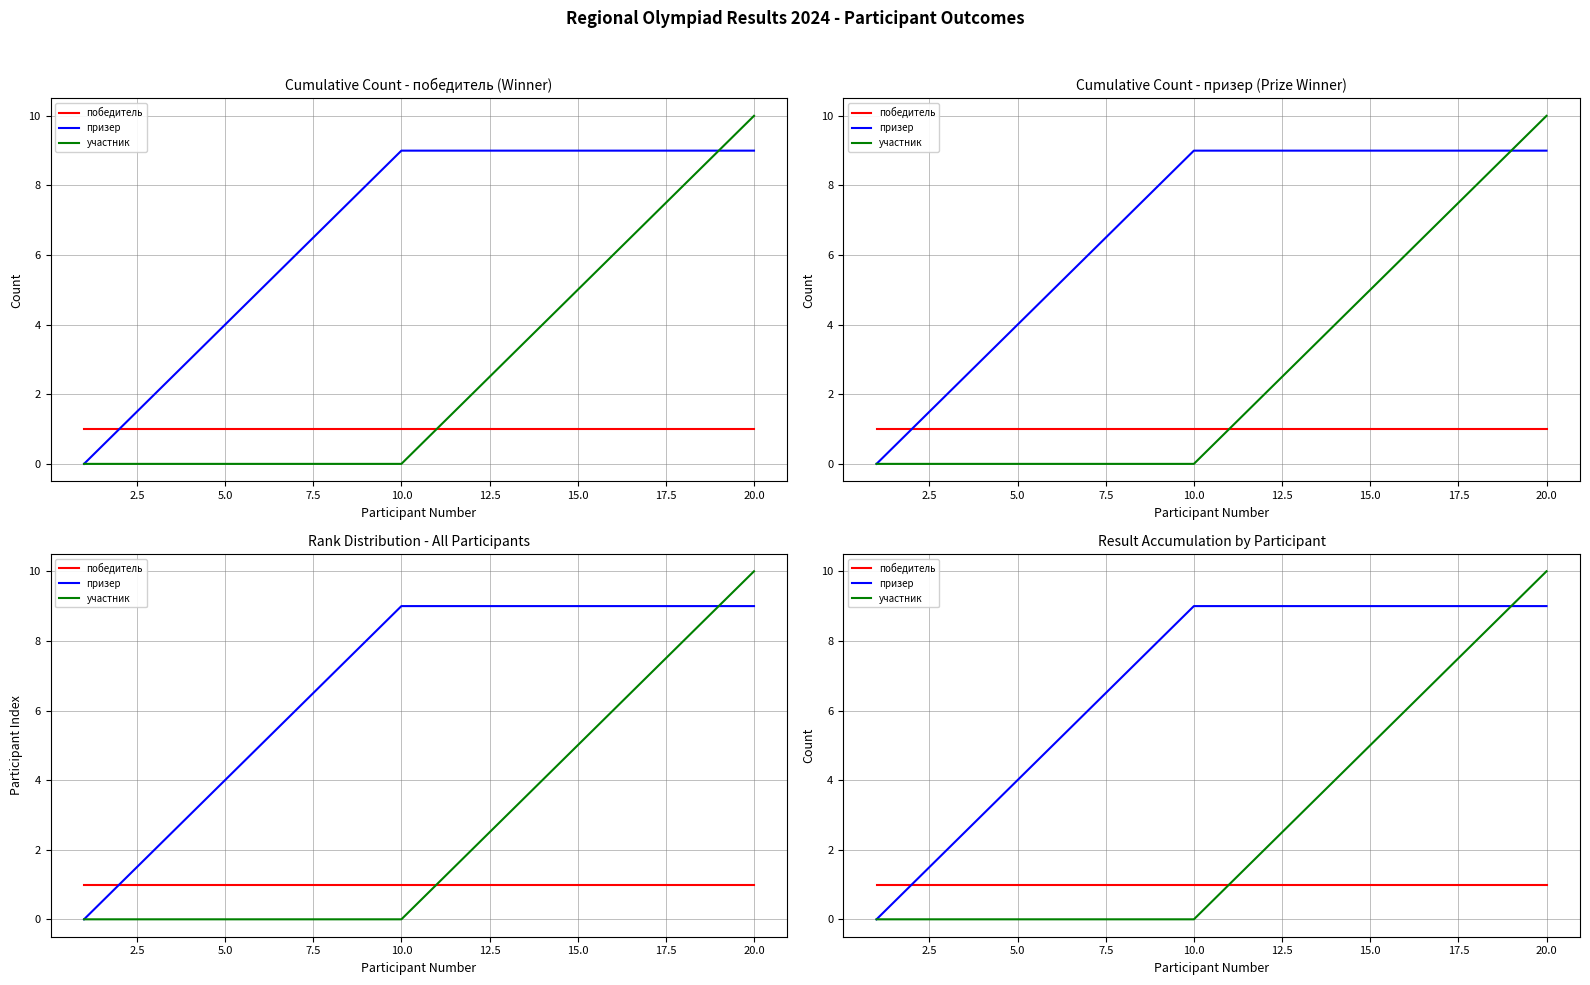

Does the chart have visible grid lines?

Yes